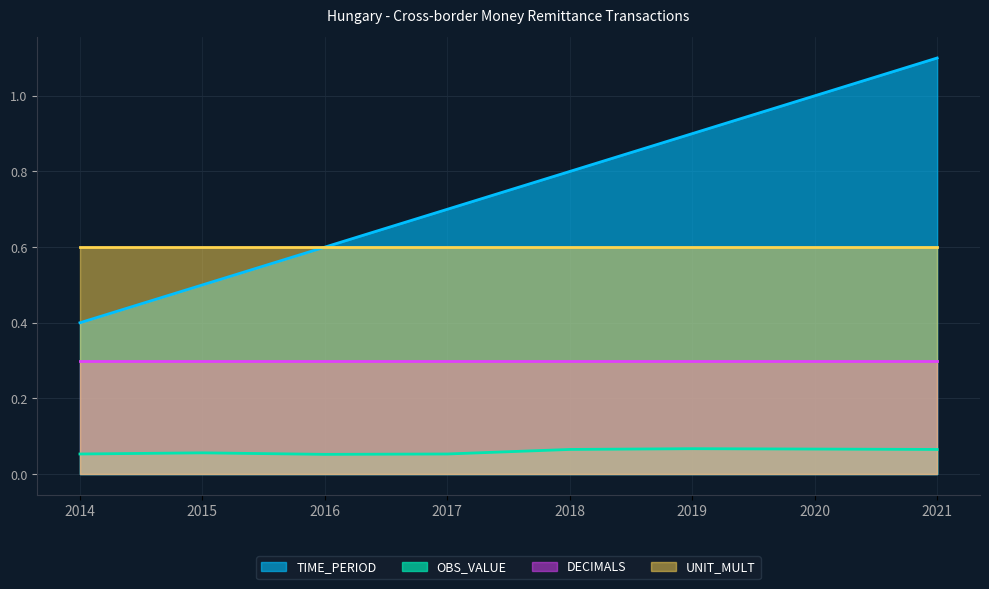

How many lines are shown in the chart?

4